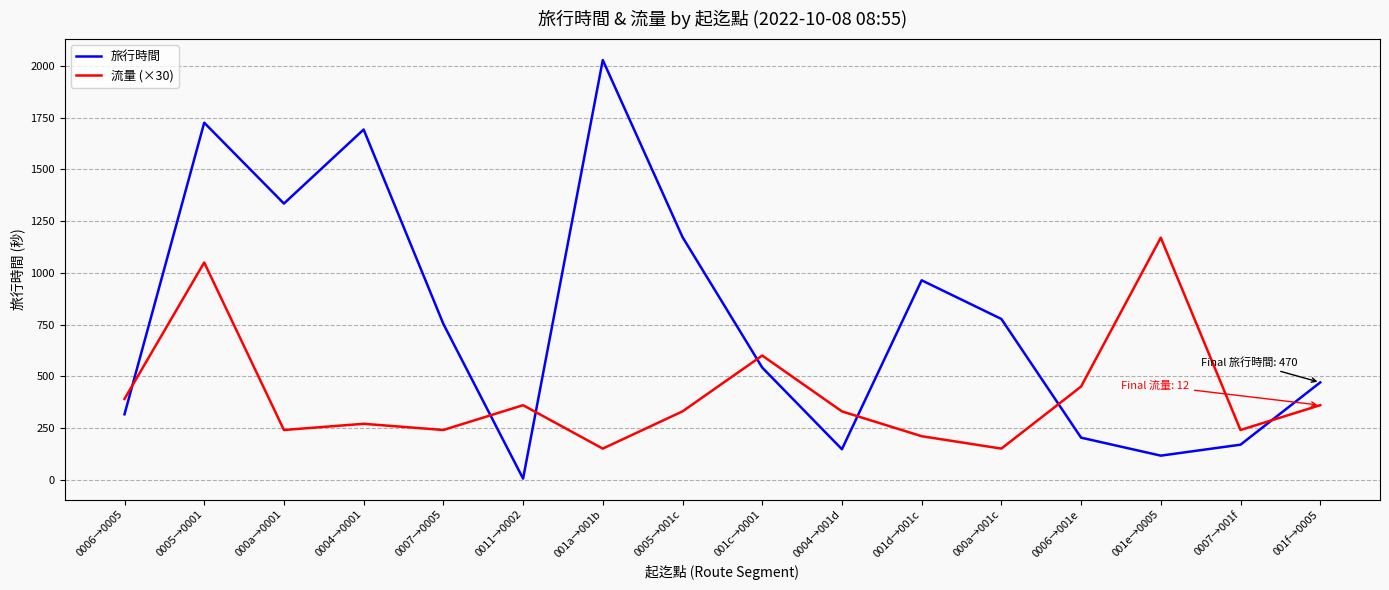

What is the sum of all 流量 (×30) values?

6540